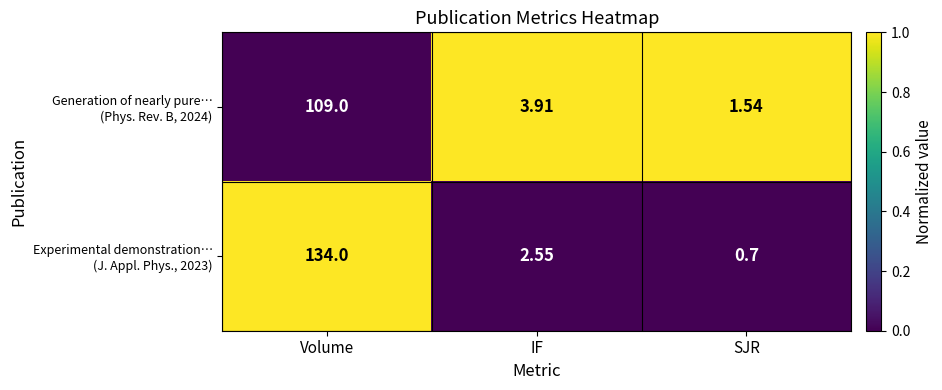

At which category is the sum across all series the highest?

Volume